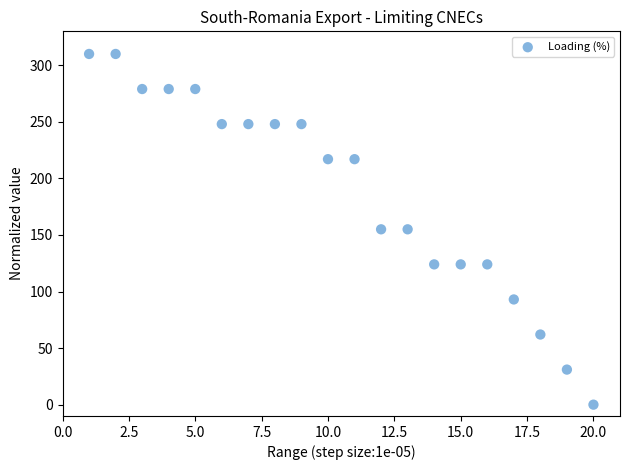

What is the range of Y values (max minus min)?

310.0